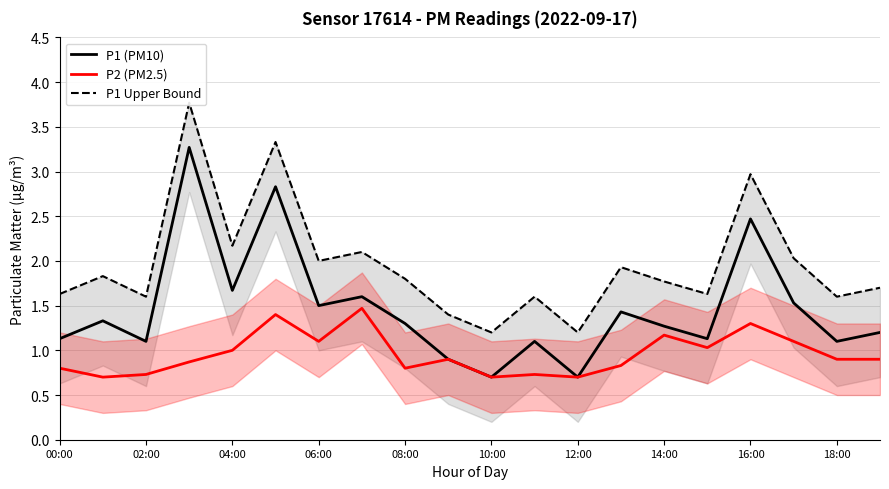

What is the highest value of the P2 (PM2.5) series?

1.5